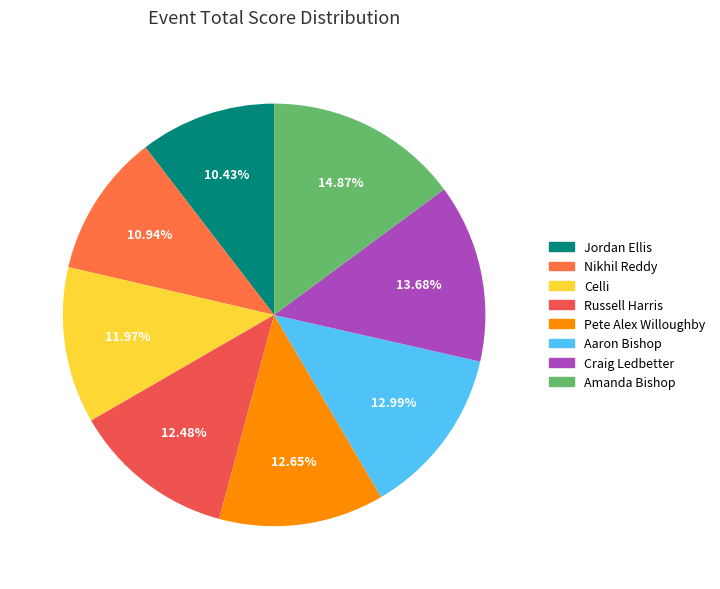

How many slices are in this pie chart?

8